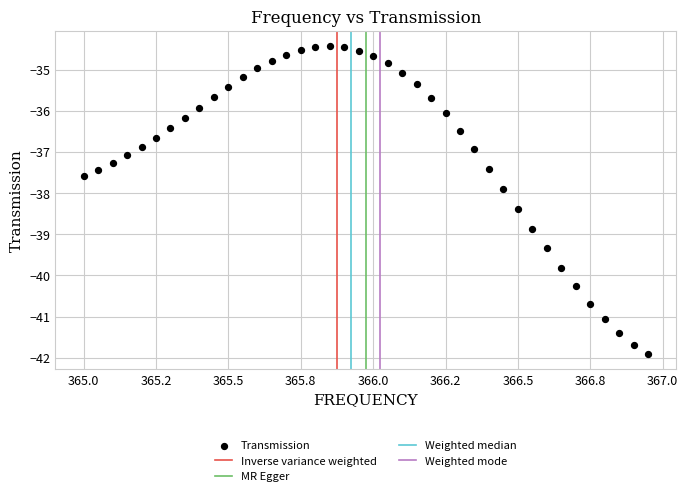

What is the range of Y values (max minus min)?

7.5